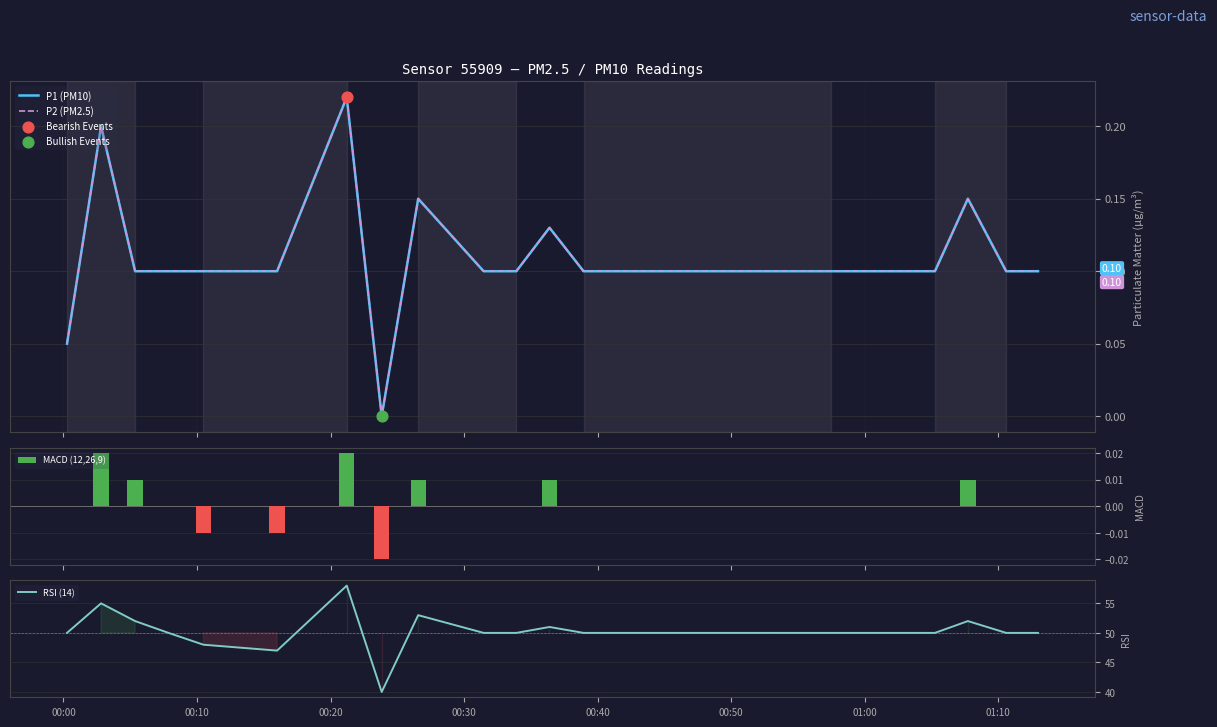

Which series contains the highest Y value?

RSI (14)